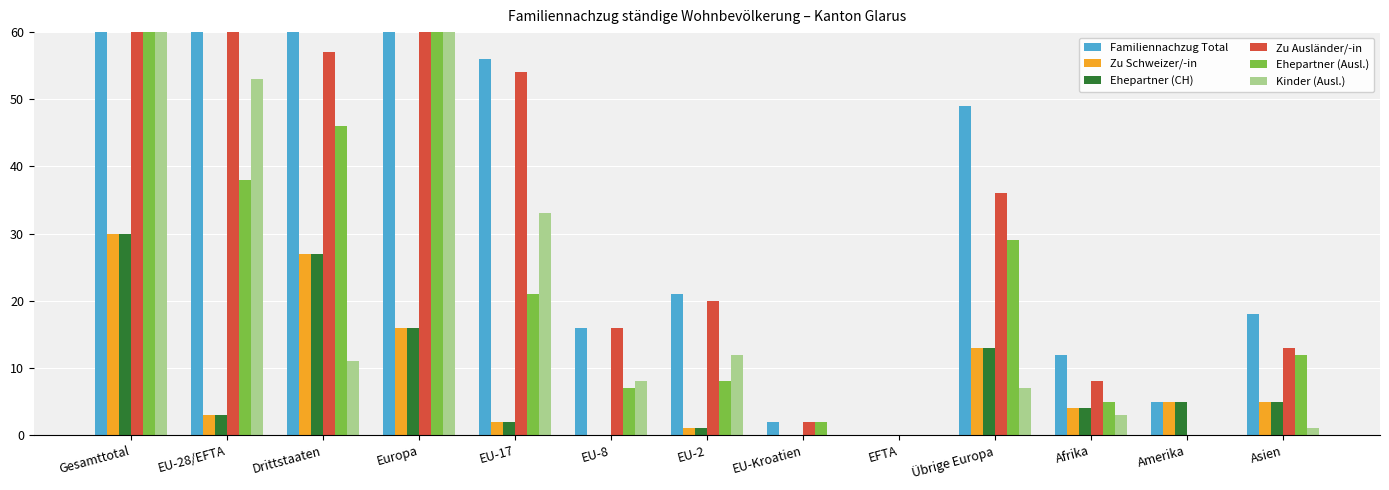

Where is Kinder (Ausl.) nearest to the value 32?

EU-17